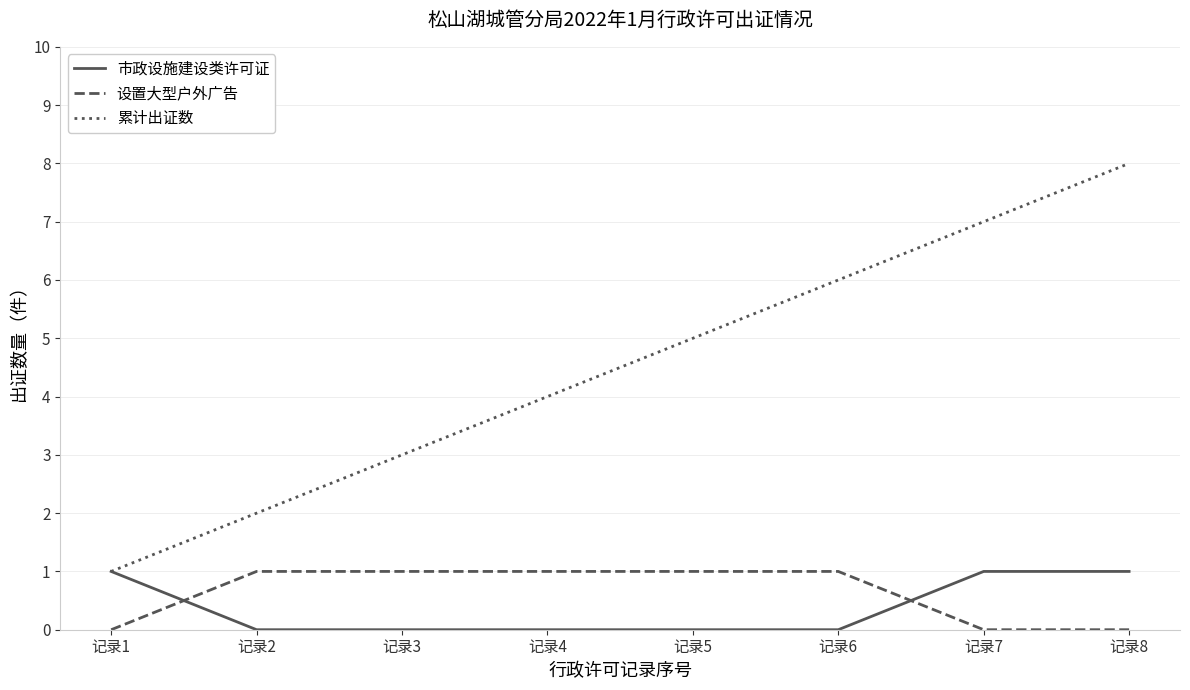

Is the value of 设置大型户外广告 at 记录7 greater than the value of 累计出证数 at 记录6?

No